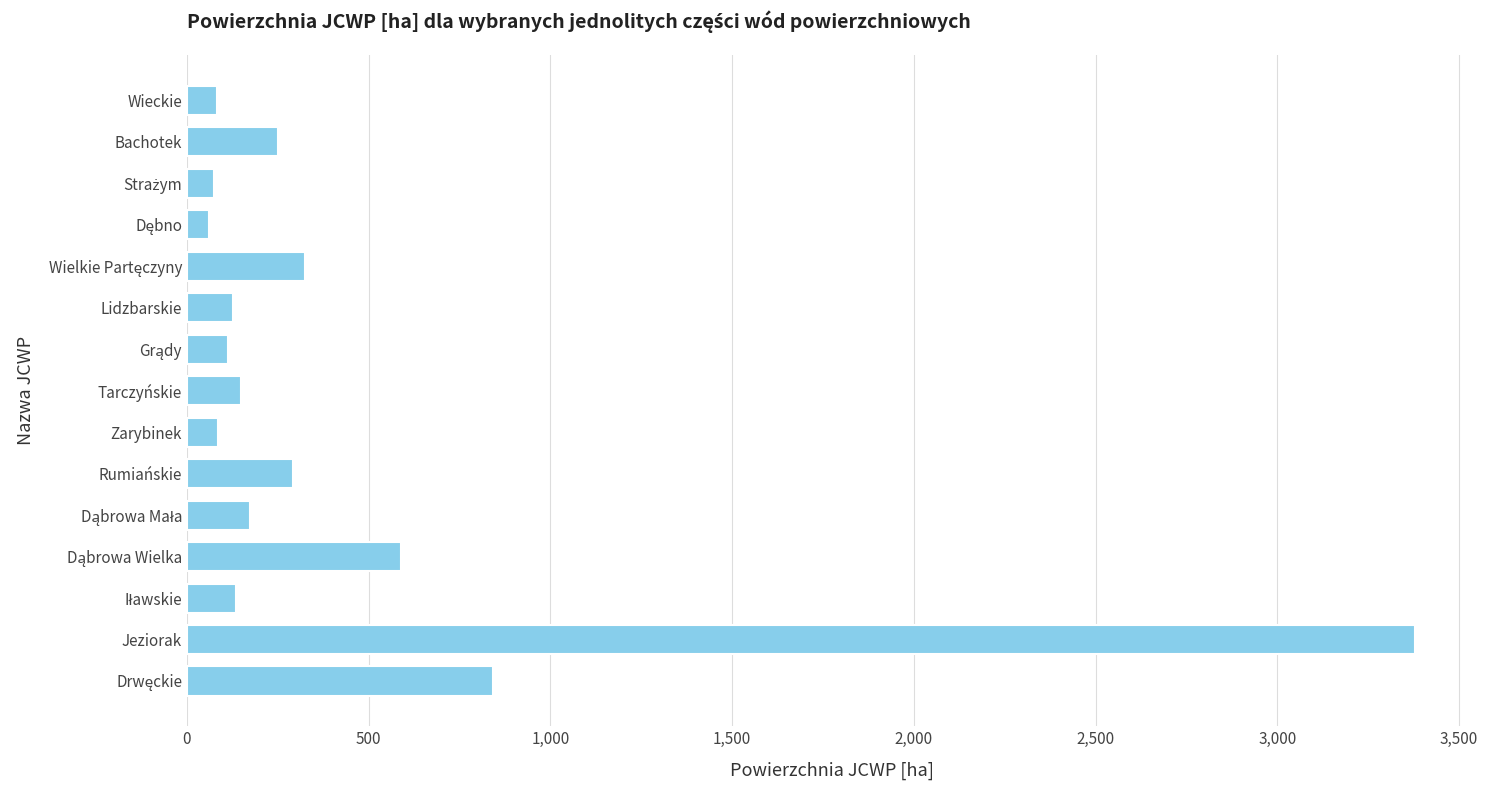

Read the value at Jeziorak.

3380.0